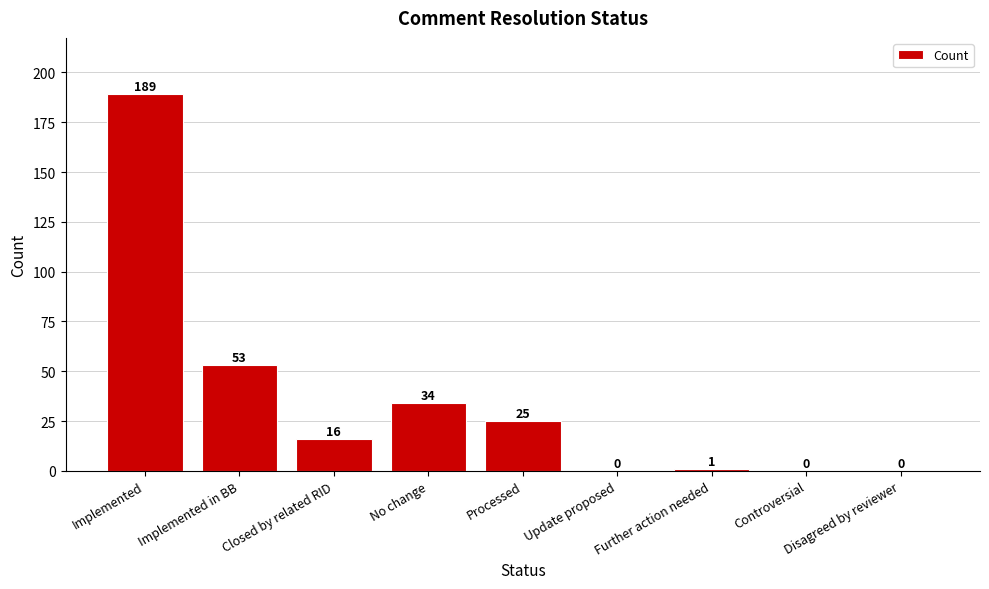

What is the maximum value shown in the chart?

189